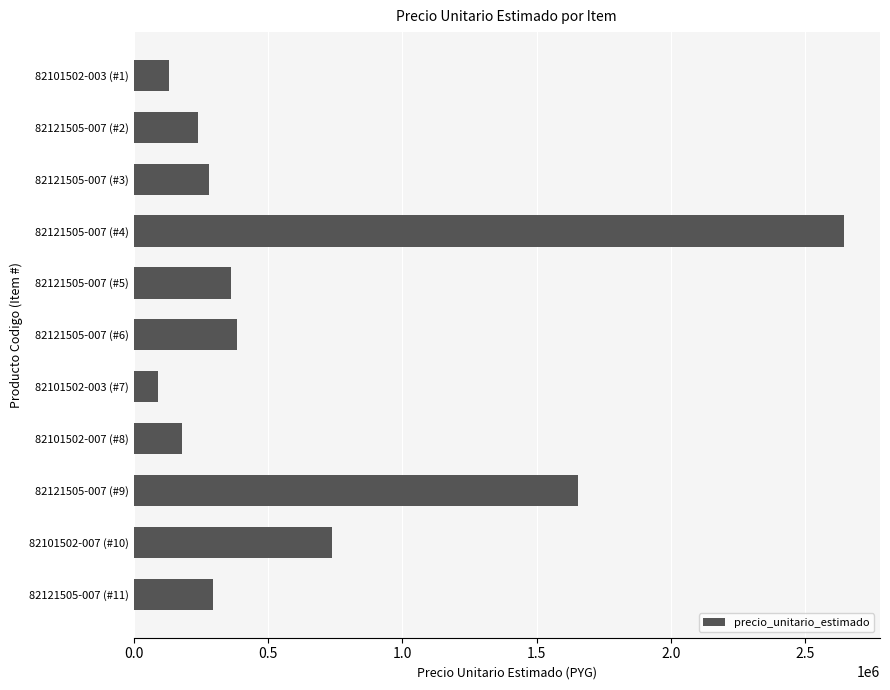

What is the minimum value shown in the chart?

90000